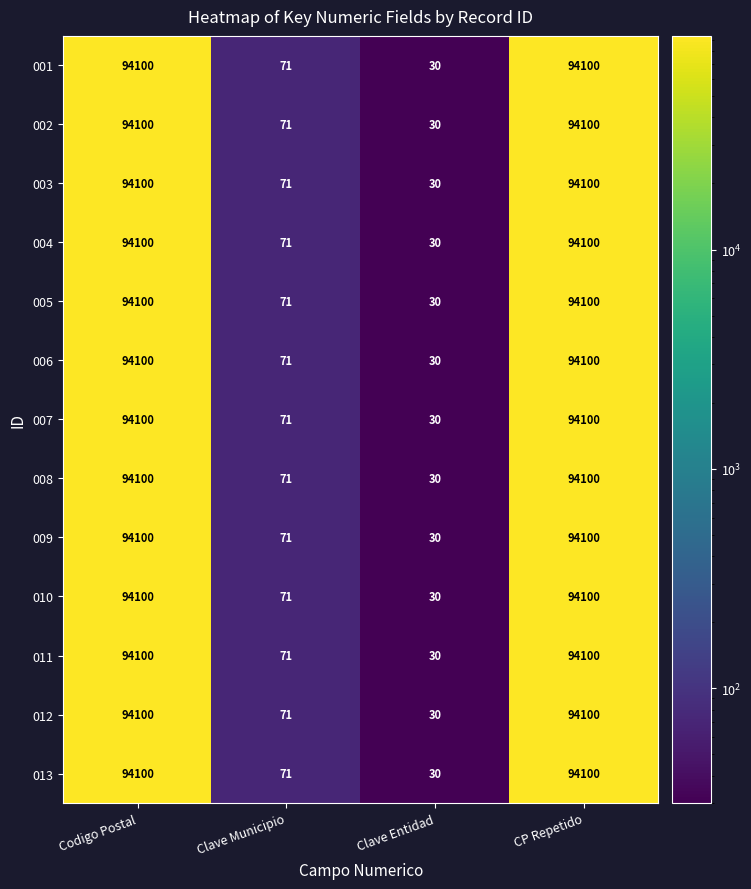

What is the maximum value for 001?

94100